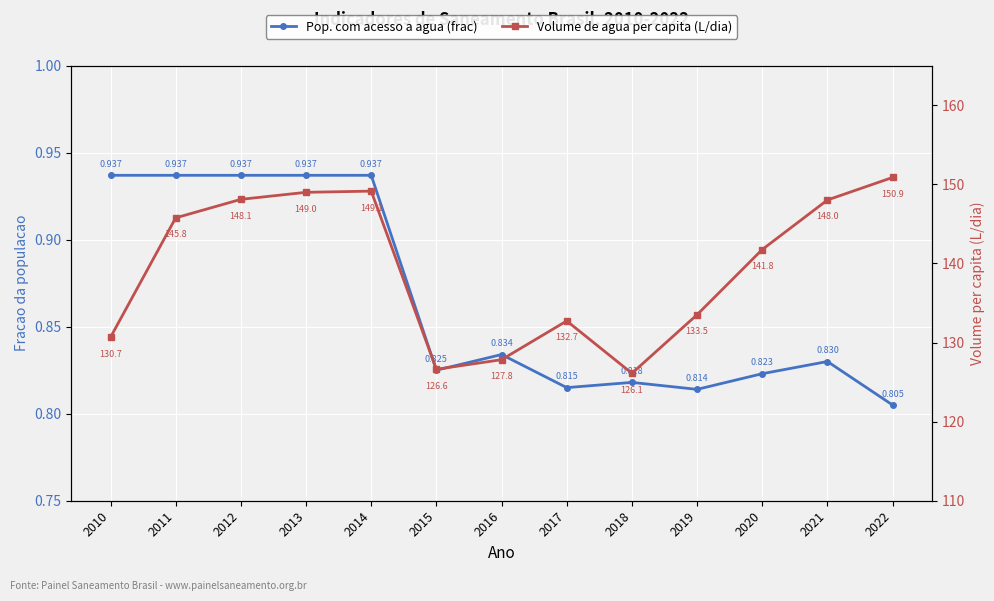

True or false: Pop. com acesso a agua (frac) has a value of 1.3 at 2010.

False